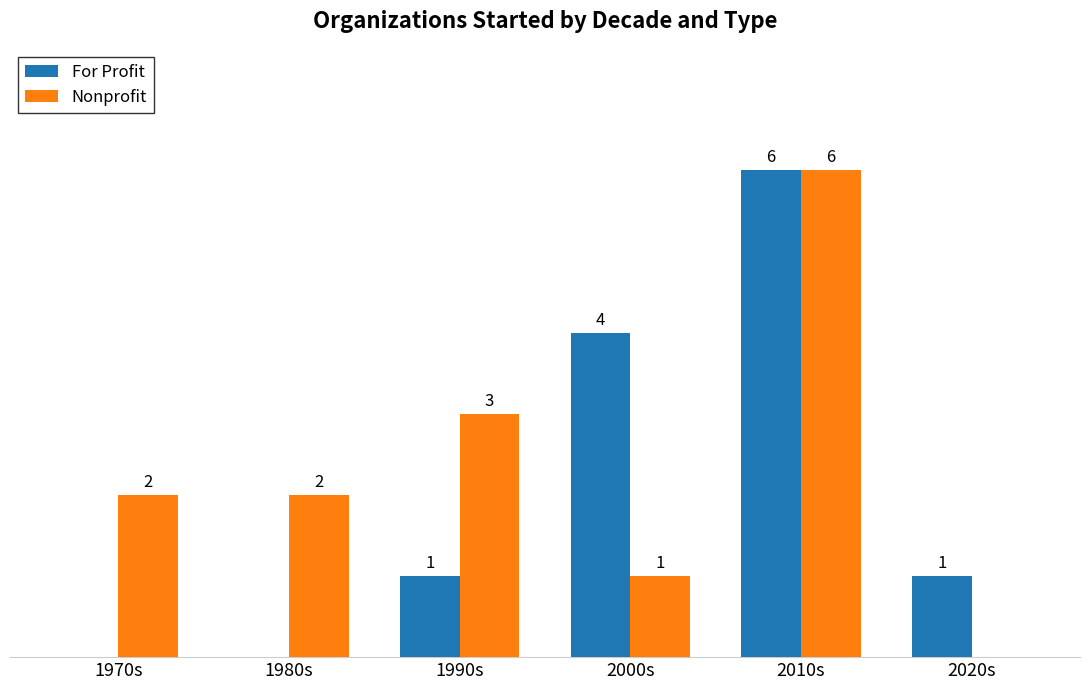

Between 1980s and 2010s, which series saw the biggest shift?

For Profit